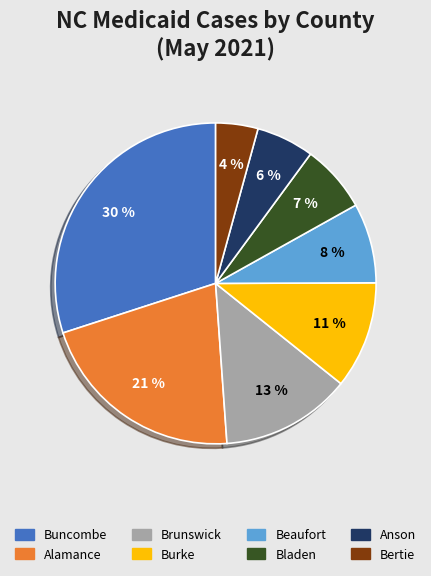

To the nearest percent, what is the difference between the largest and smallest slice percentages?

26%